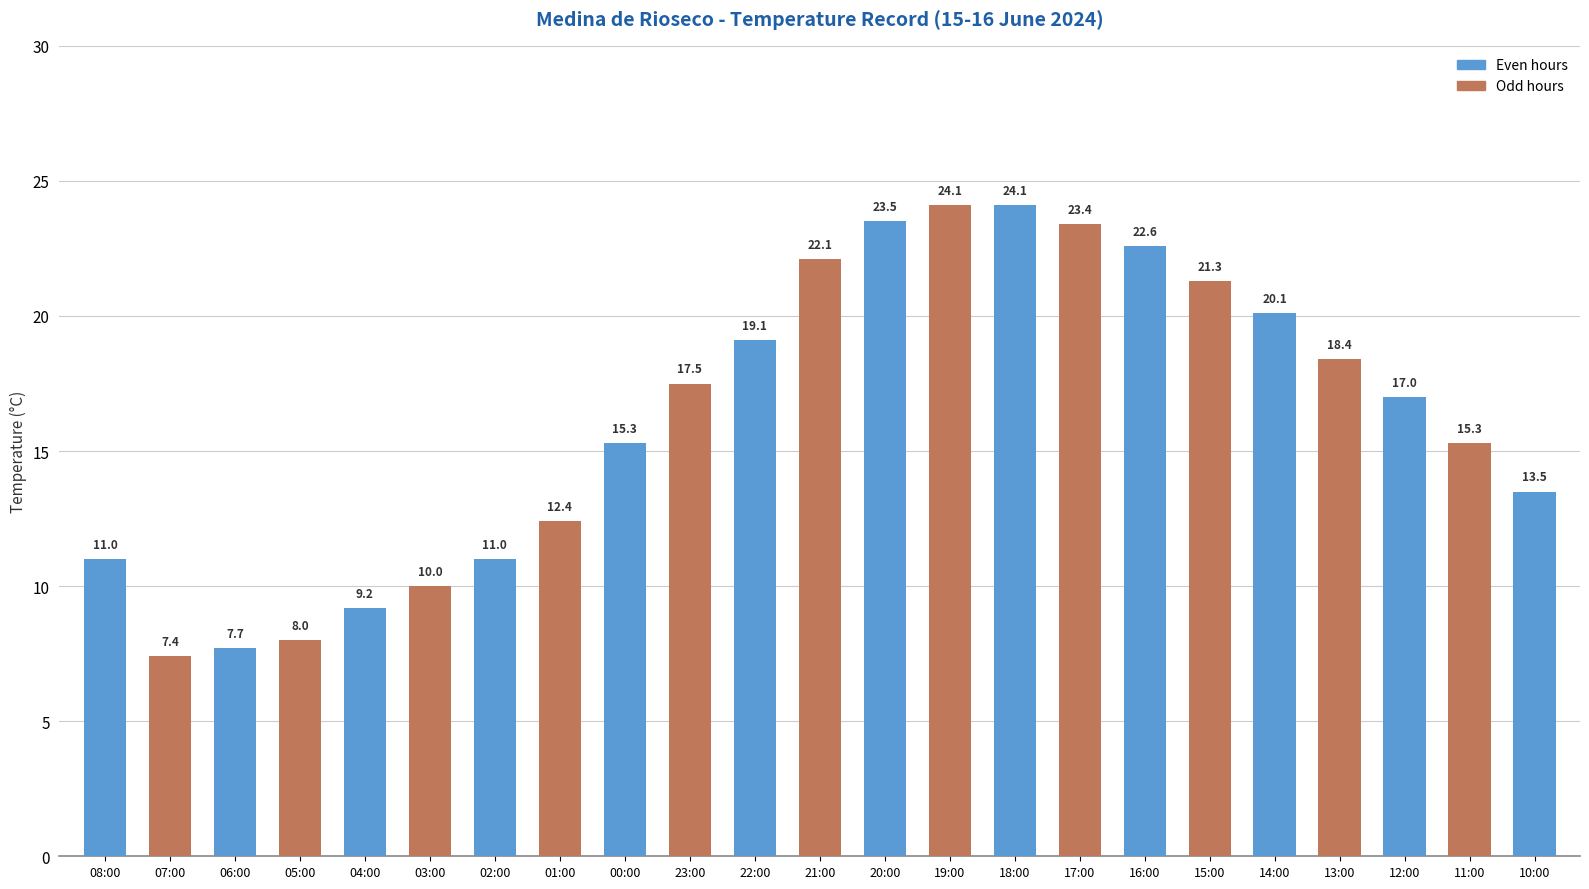

The value at 14:00 is 29.0. True or false?

False